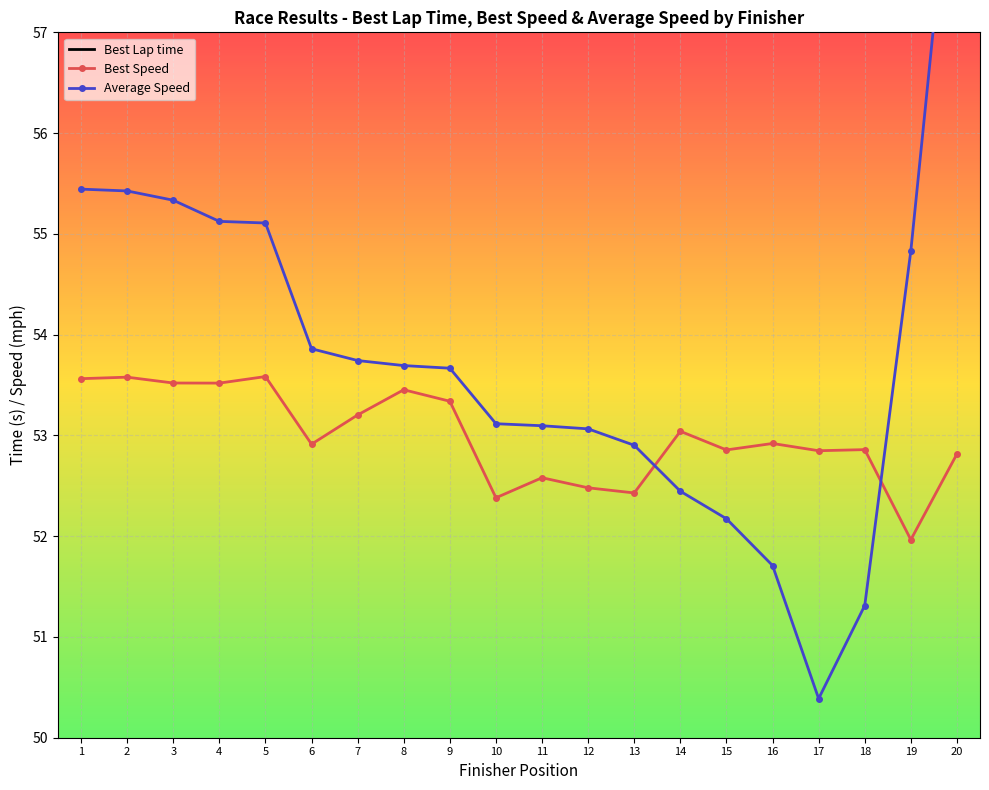

Reading left to right, transcribe all the data shown in this chart.

Best Lap time: 47.0	47.0	47.1	47.1	47.0	47.6	47.4	47.1	47.2	48.1	47.9	48.0	48.1	47.5	47.7	47.6	47.7	47.7	48.5	47.7
Best Speed: 53.6	53.6	53.5	53.5	53.6	52.9	53.2	53.5	53.3	52.4	52.6	52.5	52.4	53.0	52.9	52.9	52.8	52.9	52.0	52.8
Average Speed: 55.4	55.4	55.3	55.1	55.1	53.9	53.7	53.7	53.7	53.1	53.1	53.1	52.9	52.4	52.2	51.7	50.4	51.3	54.8	59.3